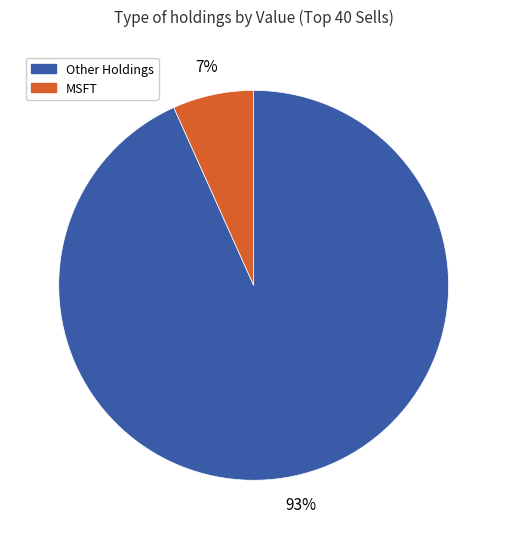

Does any single category account for the majority?

Yes